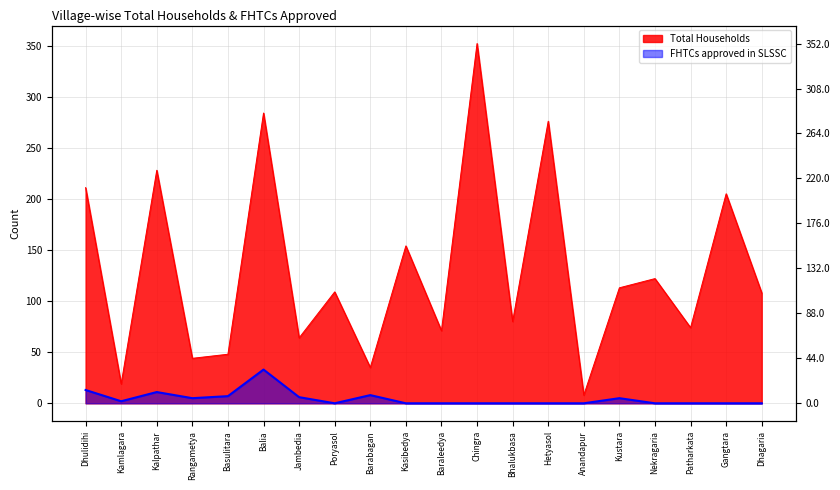

True or false: Total Households and FHTCs approved in SLSSC cross at least once.

False